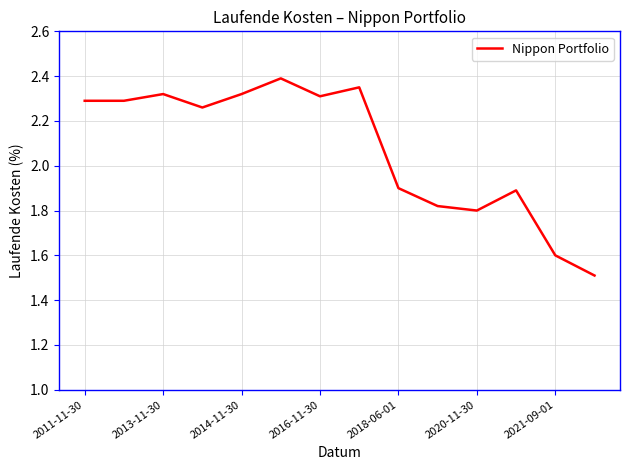

What is the minimum value shown in the chart?

1.5